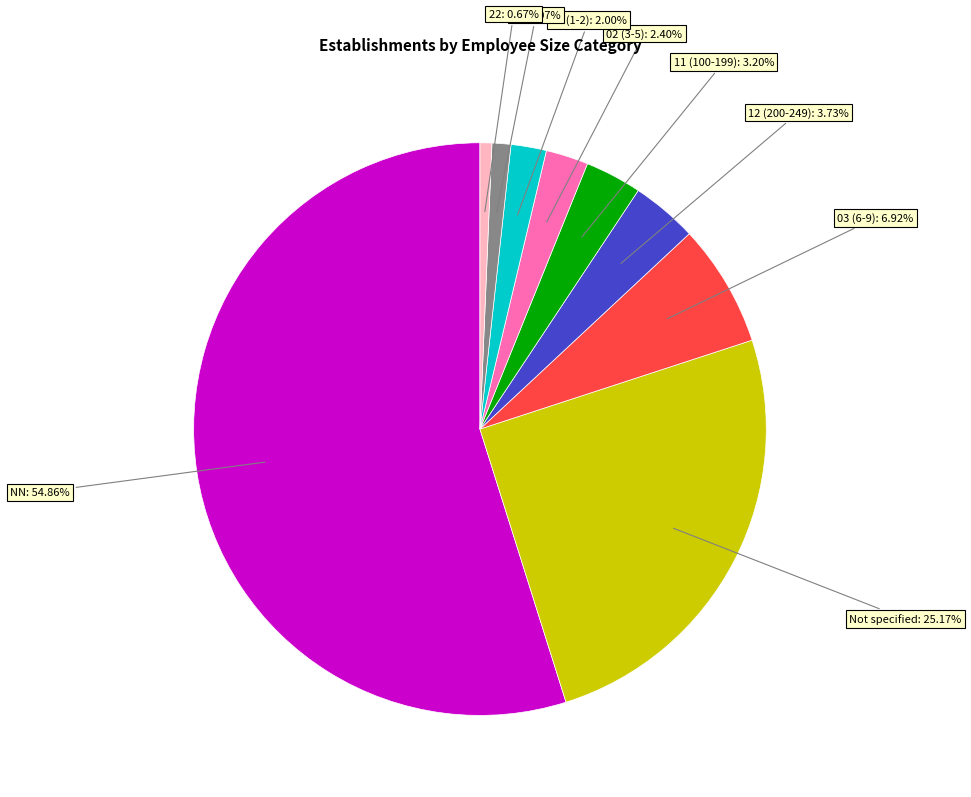

How many slices are in this pie chart?

9